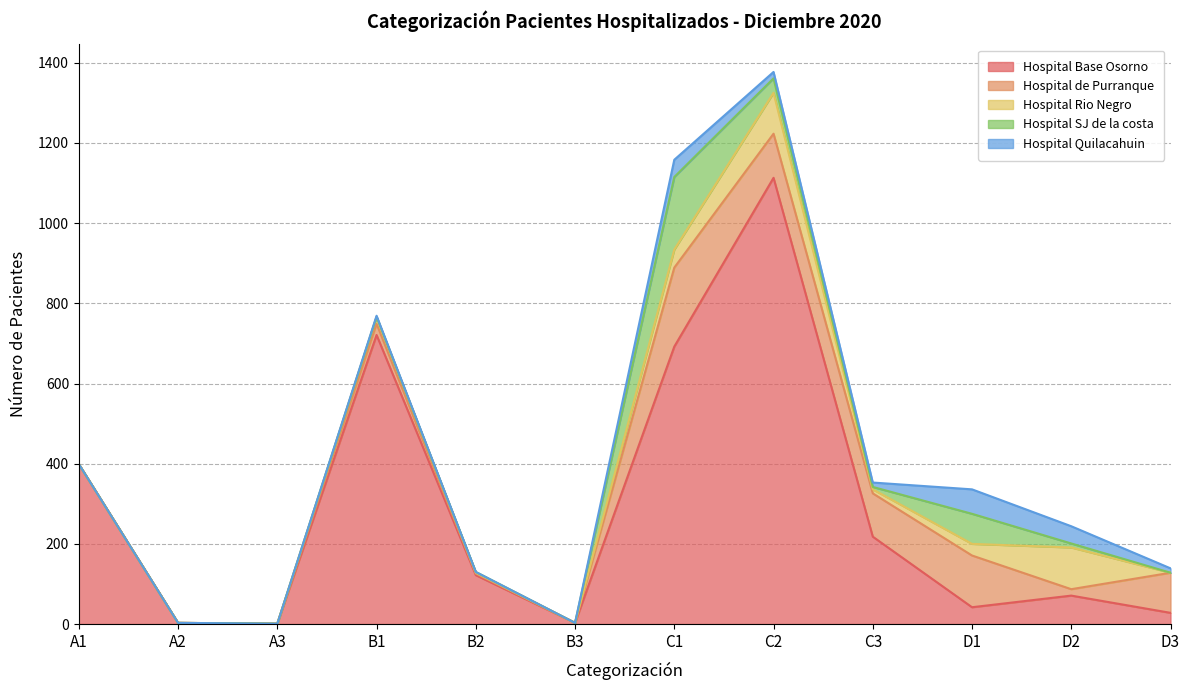

Which series ends up on top after the final intersection of Hospital Base Osorno and Hospital de Purranque?

Hospital de Purranque